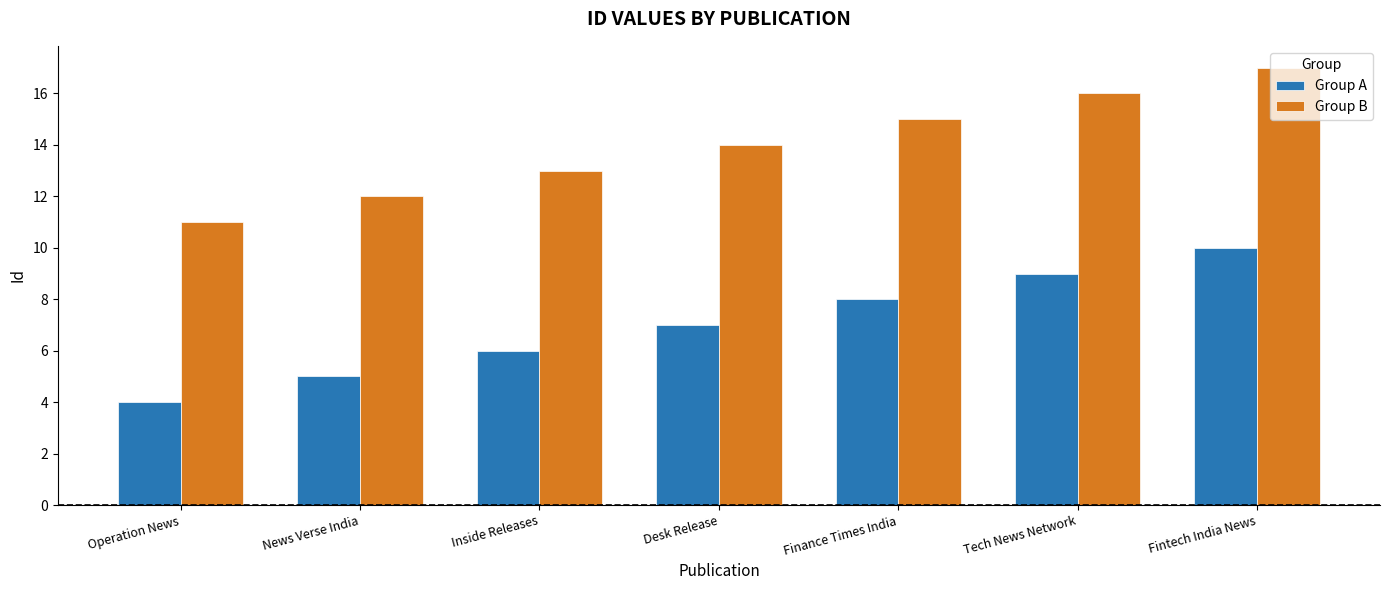

How many groups of bars are there?

7